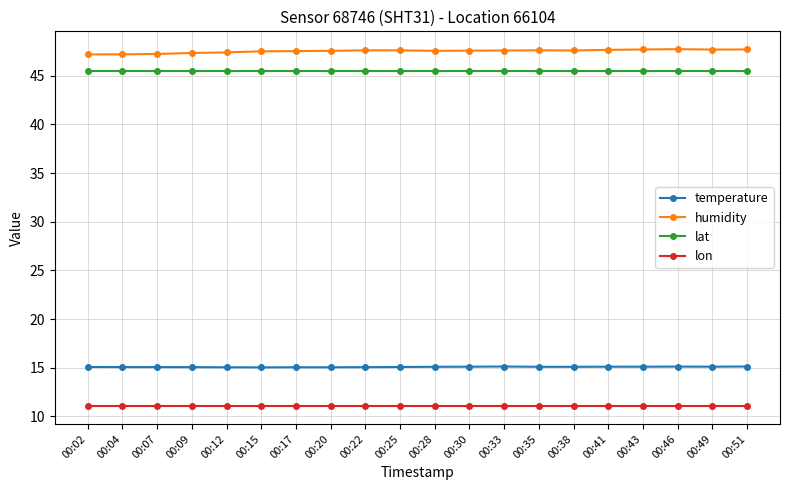

The temperature series shows 15.1 at 00:30. True or false?

True